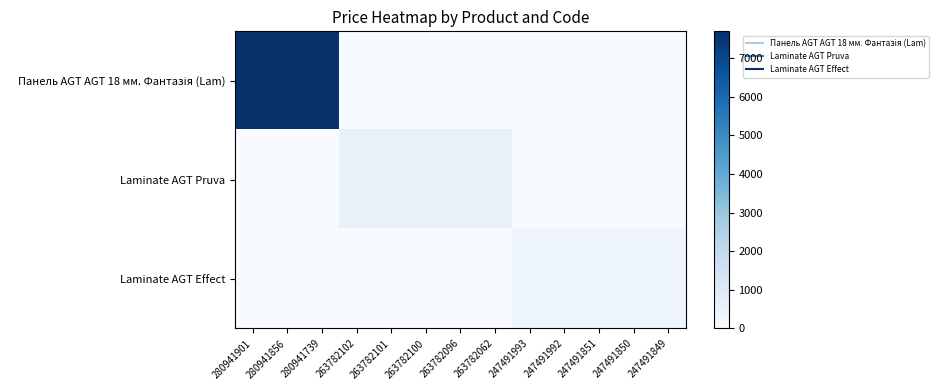

Which series has the widest spread of values?

Панель AGT AGT 18 мм. Фантазія (Lam)